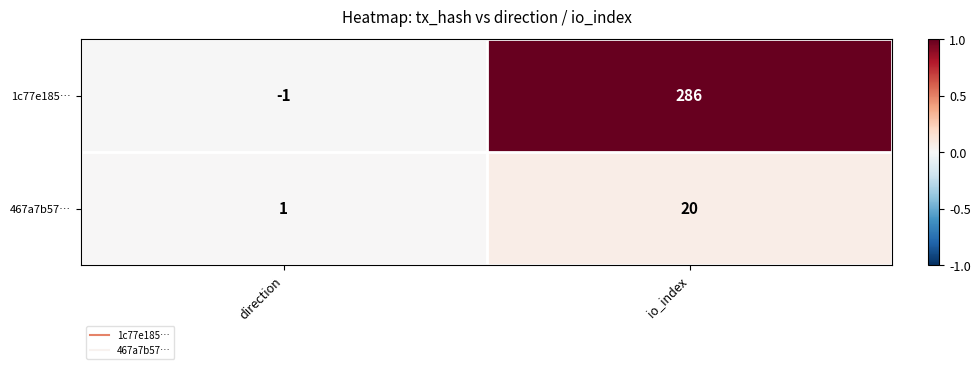

How many negative values does the 1c77e185… series have?

1